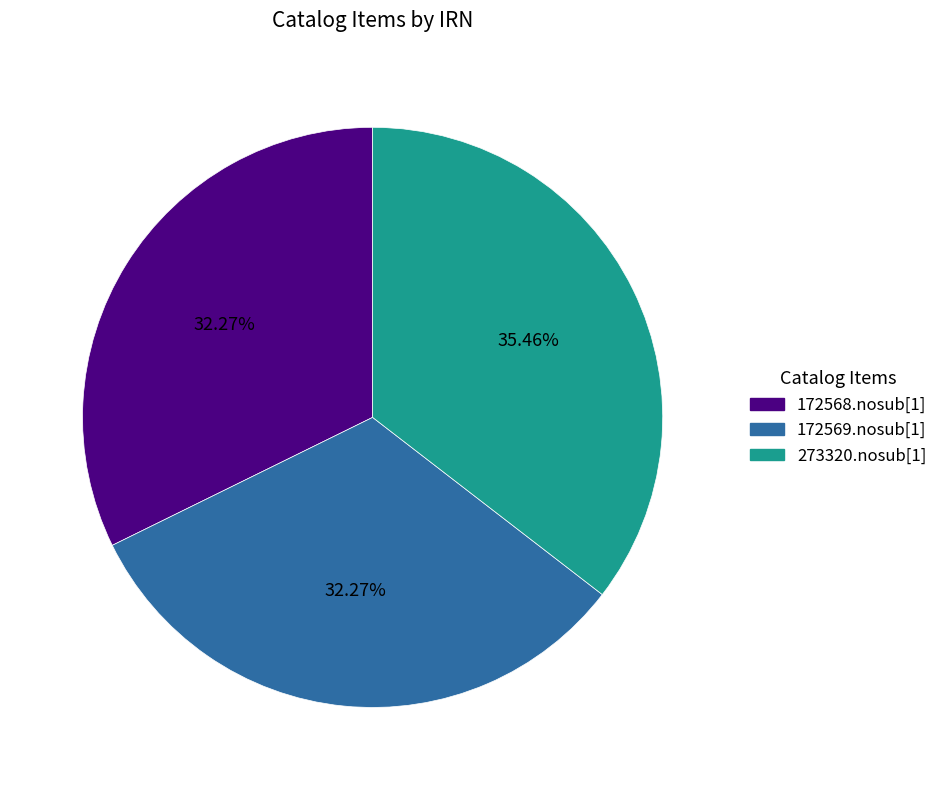

True or false: 273320.nosub[1] accounts for 35% of the total.

True